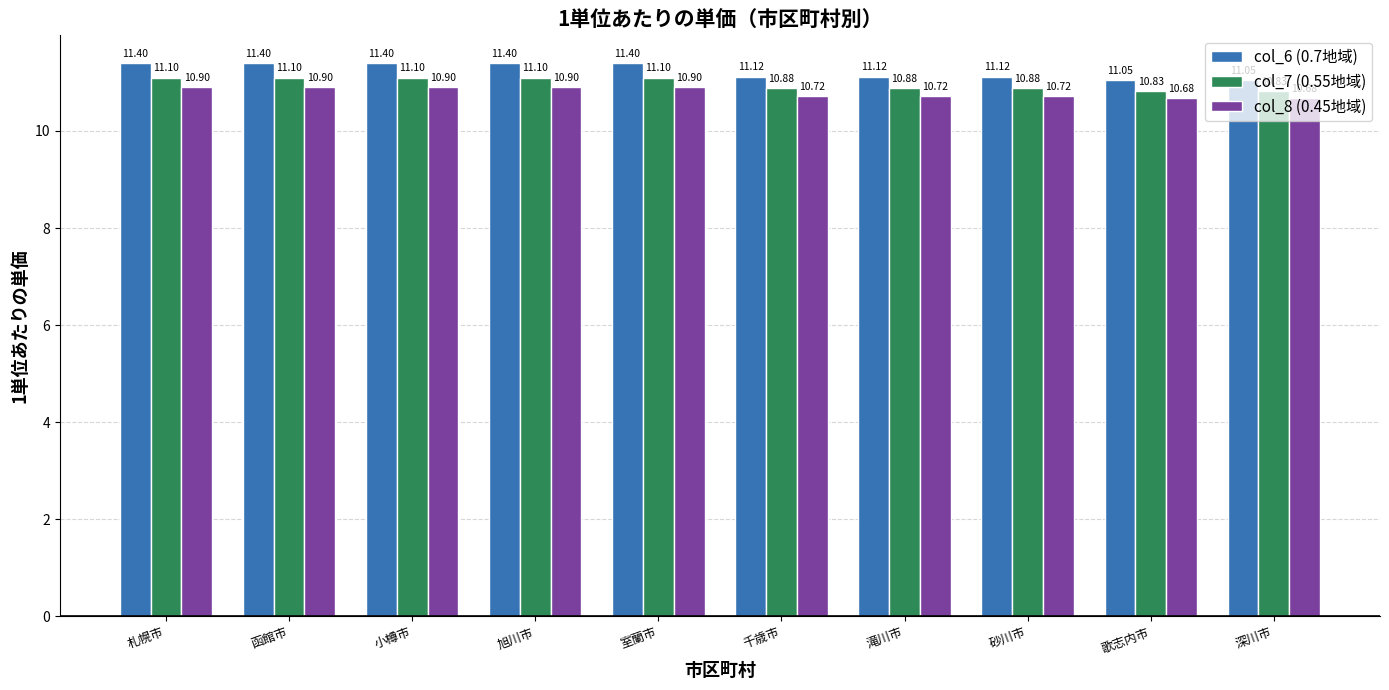

Reading right to left, what are all the values shown in this chart?

col_6 (0.7地域): 11.1	11.1	11.1	11.1	11.1	11.4	11.4	11.4	11.4	11.4
col_7 (0.55地域): 10.8	10.8	10.9	10.9	10.9	11.1	11.1	11.1	11.1	11.1
col_8 (0.45地域): 10.7	10.7	10.7	10.7	10.7	10.9	10.9	10.9	10.9	10.9